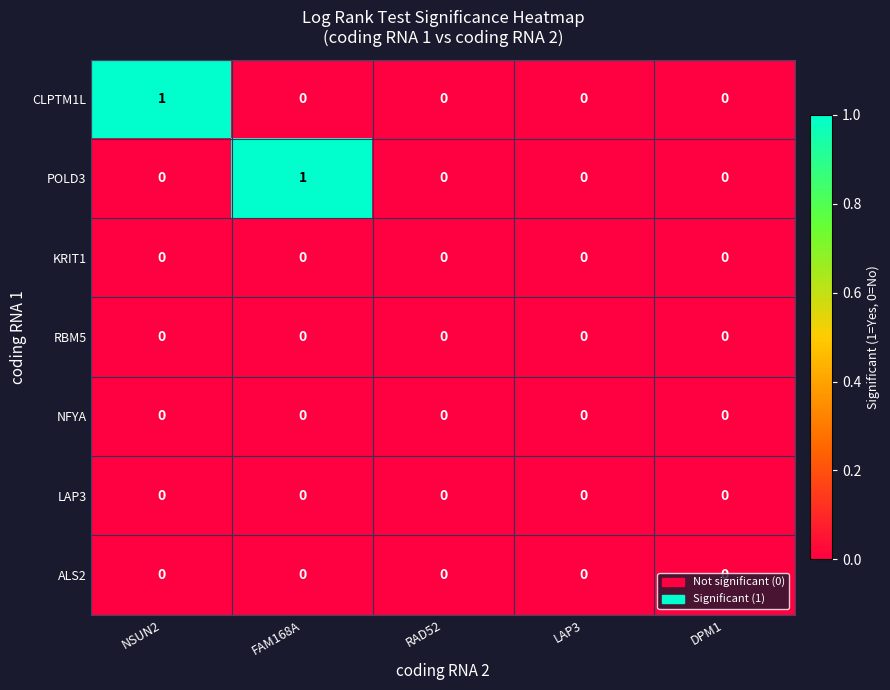

Between FAM168A and LAP3, which series saw the biggest shift?

POLD3